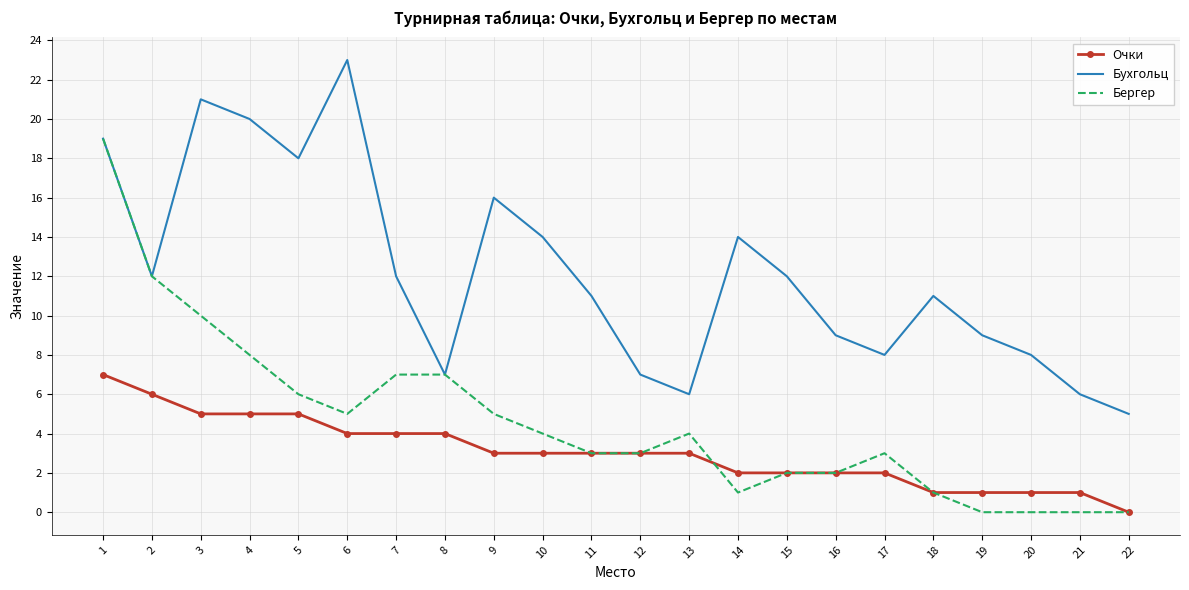

The value of Бухгольц at 15 is 12. True or false?

True